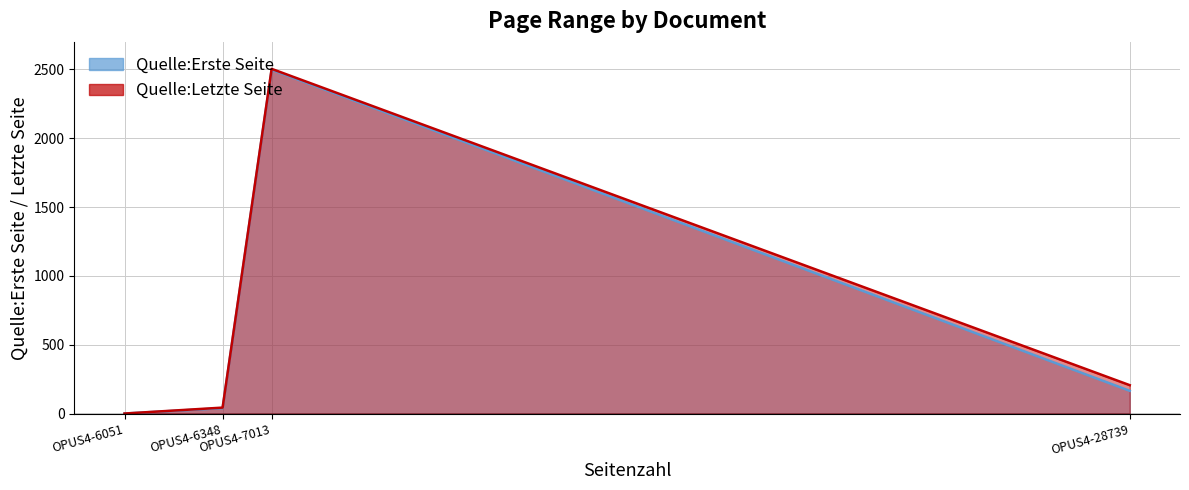

True or false: Quelle:Letzte Seite (line) has more than 2 interior local peaks.

False